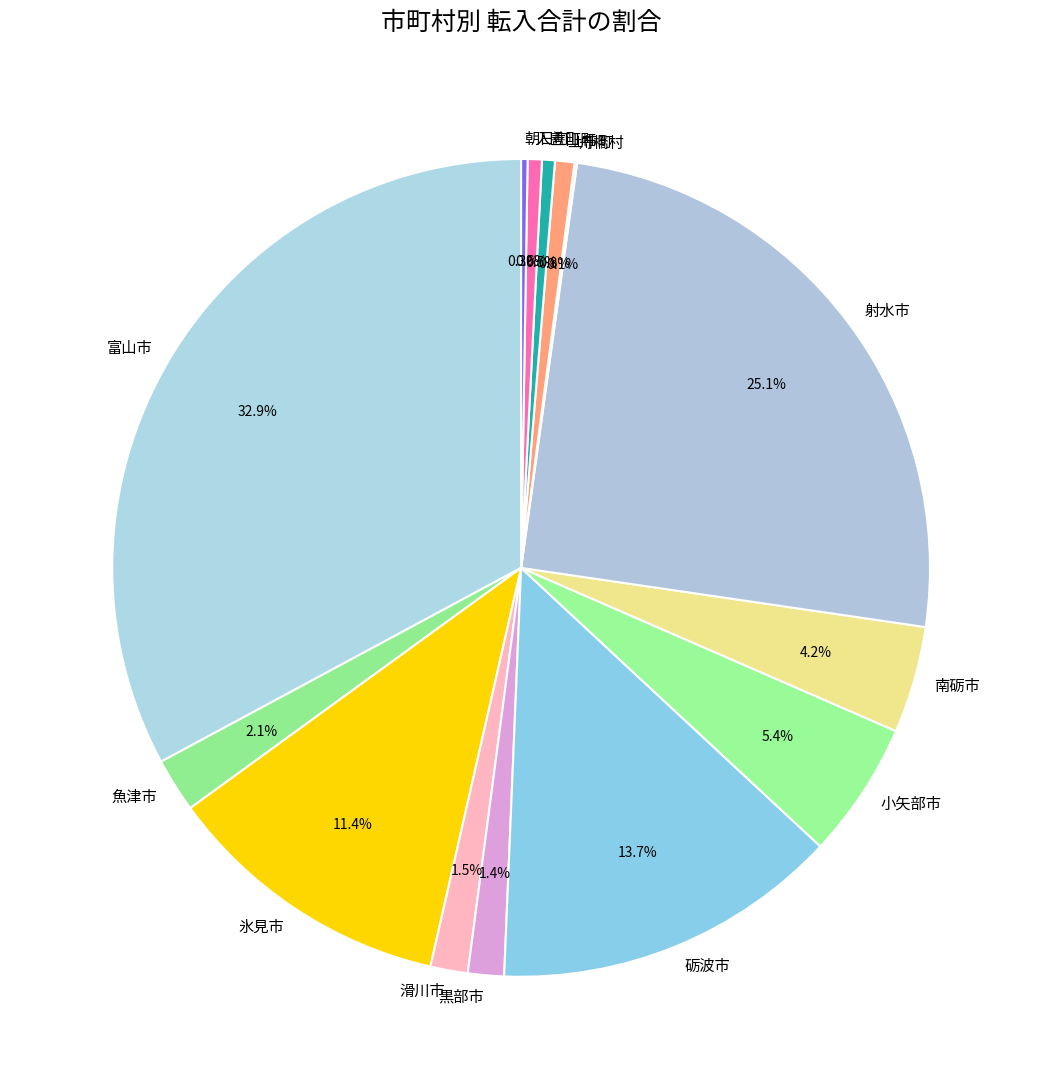

Does any single category account for the majority?

No